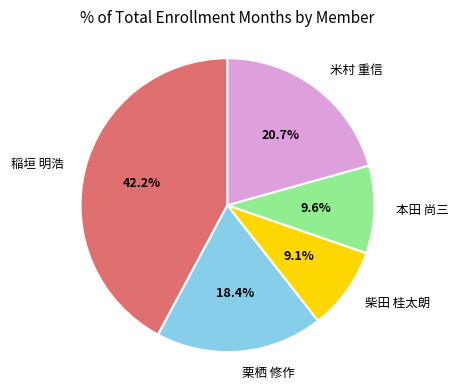

Is there any slice that represents more than half of the pie?

No